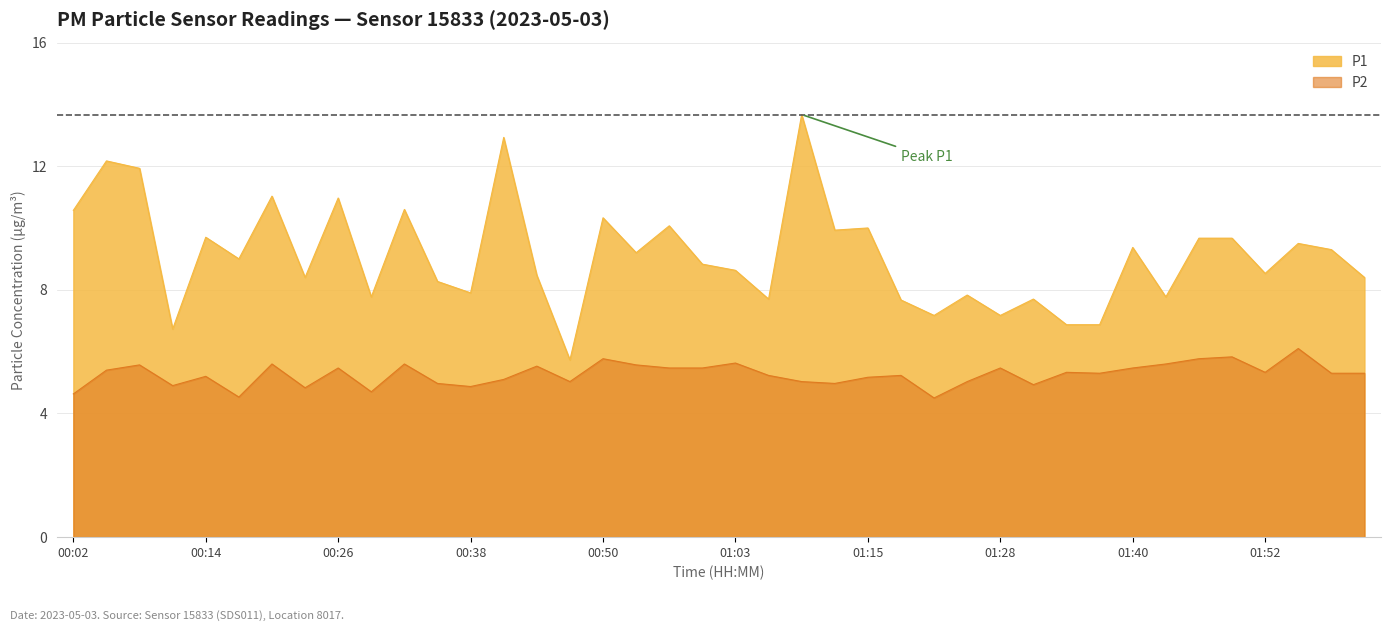

True or false: P2 has more than 2 points higher than both neighbors.

True